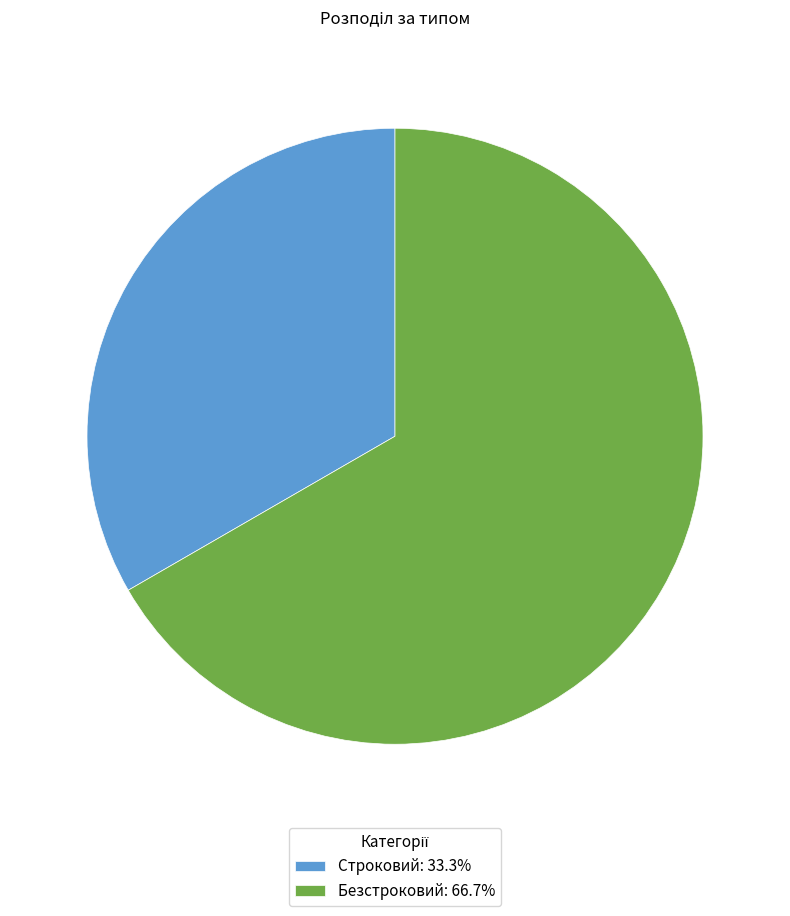

Approximately how many times larger is the value at Безстроковий: 66.7% compared to Строковий: 33.3%?

2.0